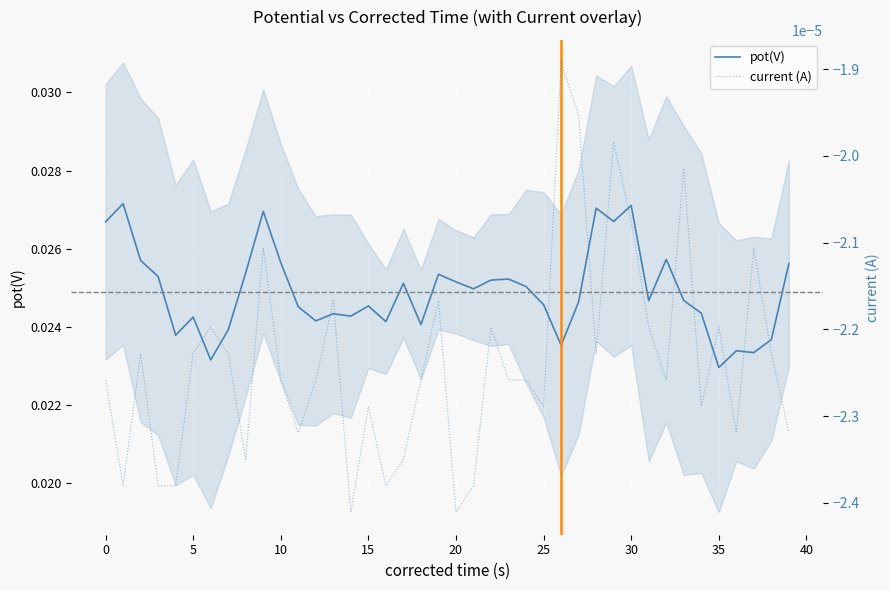

True or false: current (A) has more than 2 points higher than both neighbors.

True